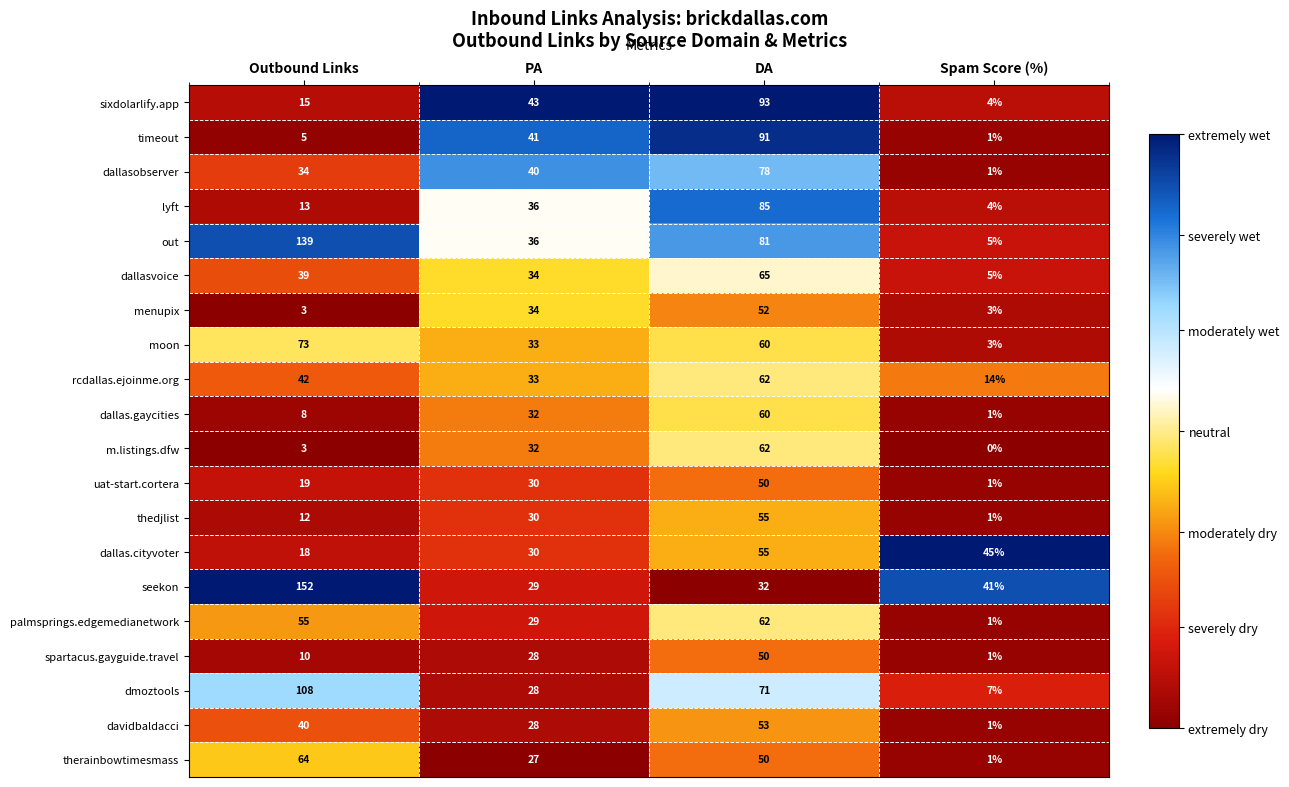

Rank the categories by dallas.cityvoter value from highest to lowest.

DA, Spam Score (%), PA, Outbound Links